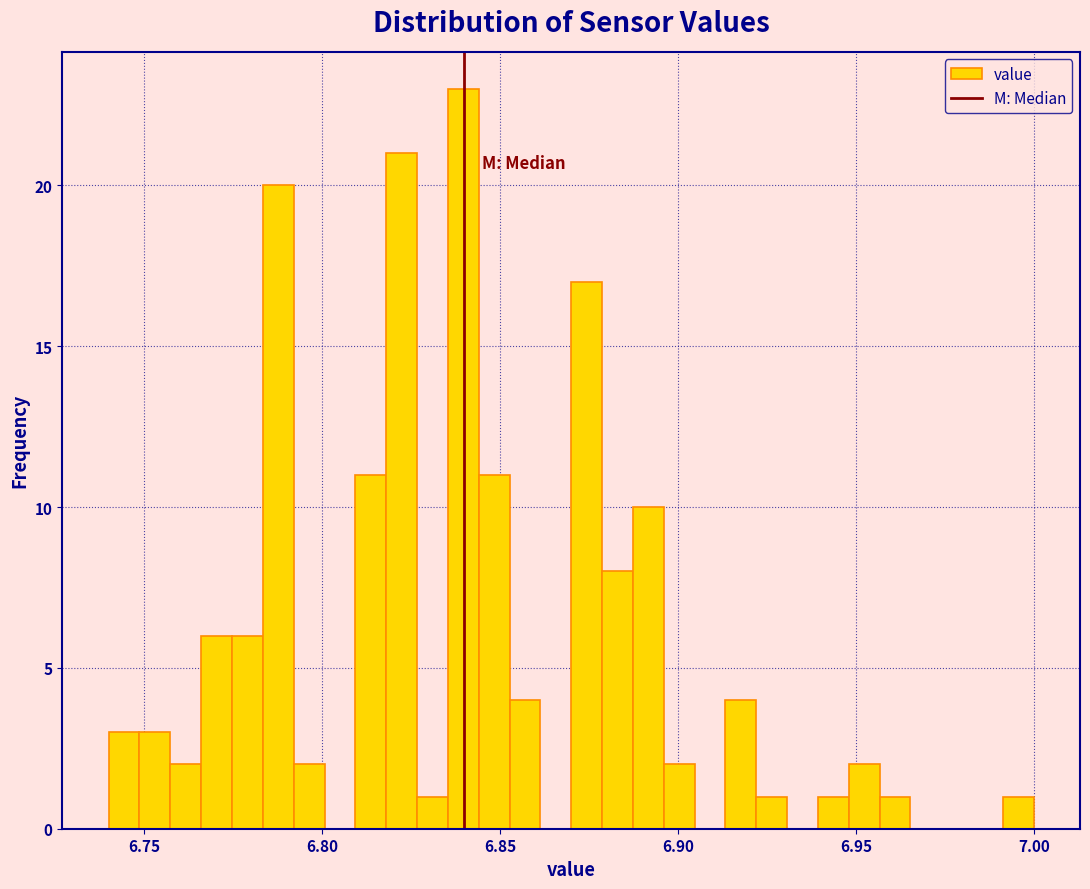

Around what value on the x-axis is the tallest bar? Give the approximate position of its centre, as read against the axis.

6.840